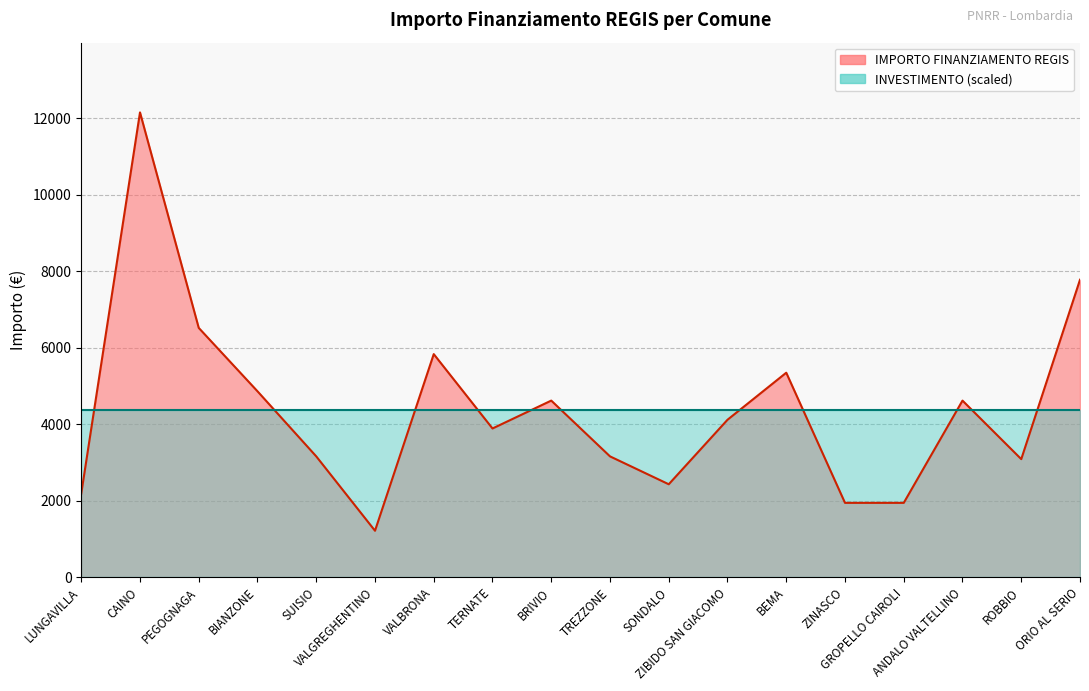

How many data points are above 4116?

8